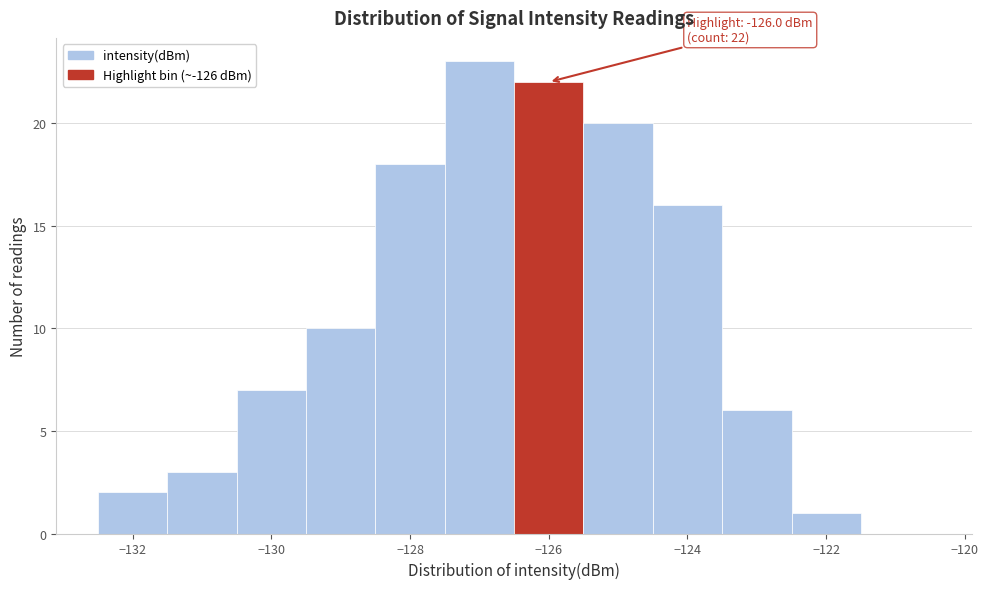

Which range on the x-axis has the tallest bar?

-127.5 to -126.5